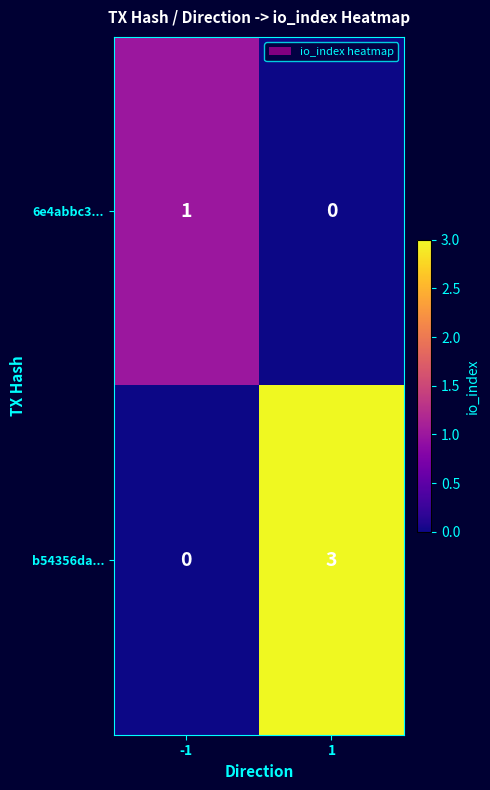

Rank the series at -1 from highest to lowest value.

6e4abbc3..., b54356da...